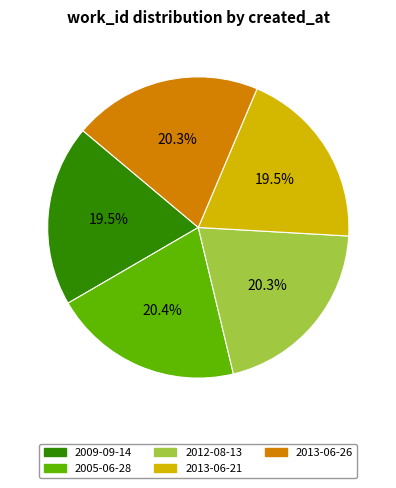

Which has a higher value, 2013-06-26 or 2009-09-14?

2013-06-26